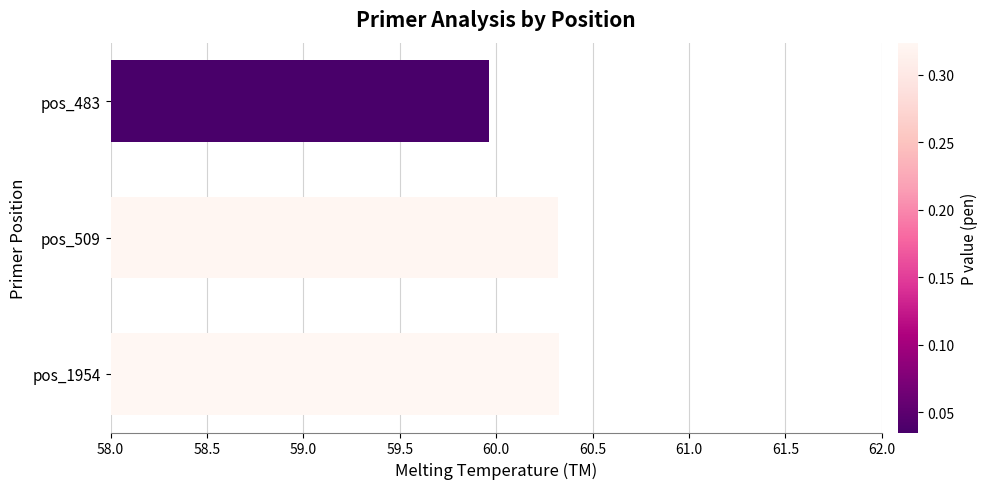

What is the maximum value shown in the chart?

60.3